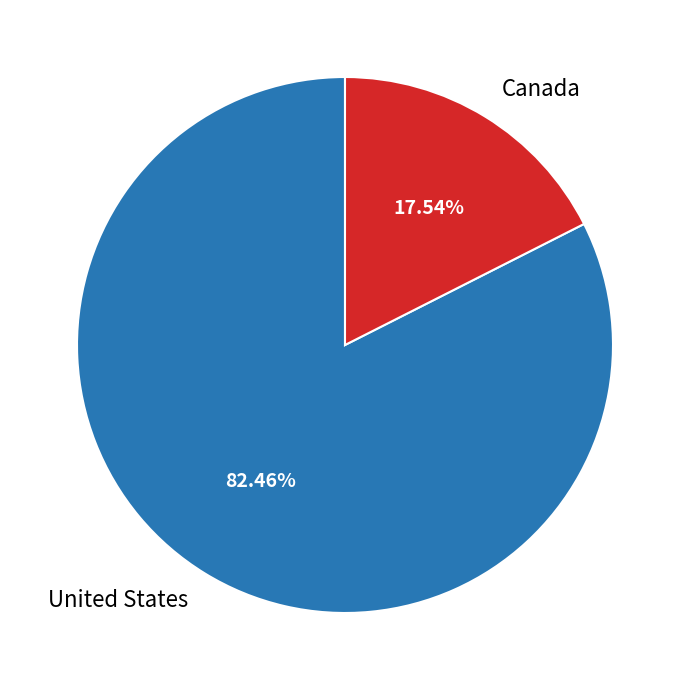

To the nearest percent, what is the difference between the largest and smallest slice percentages?

65%